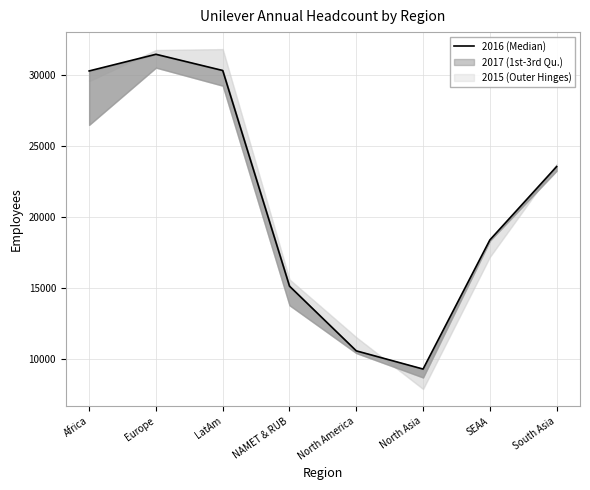

What is the difference between the maximum and second lowest values?

20910